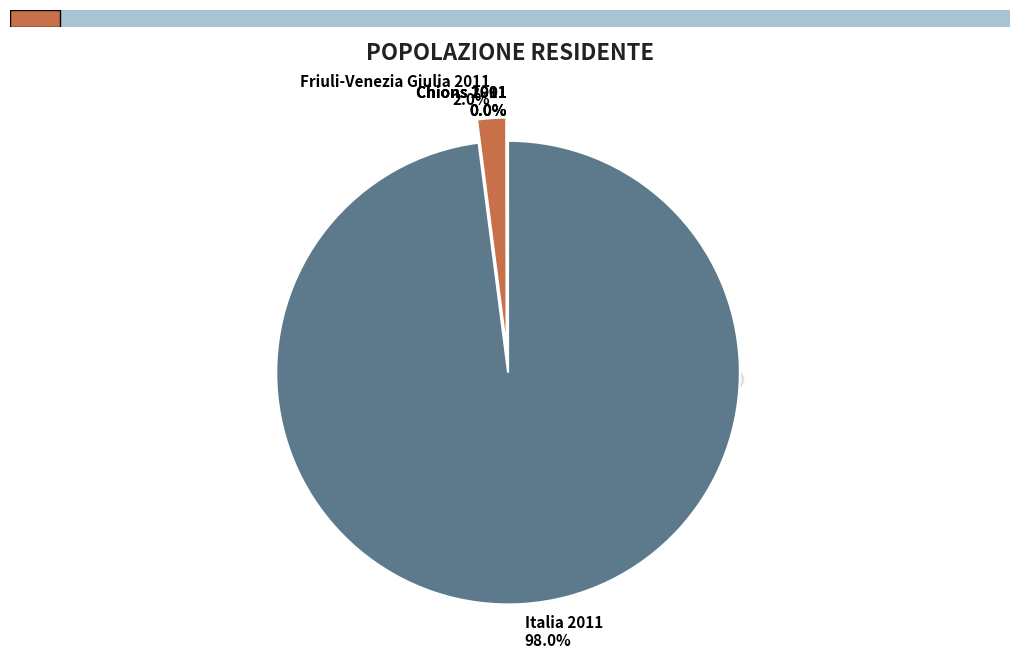

Count the number of slices in the pie.

5